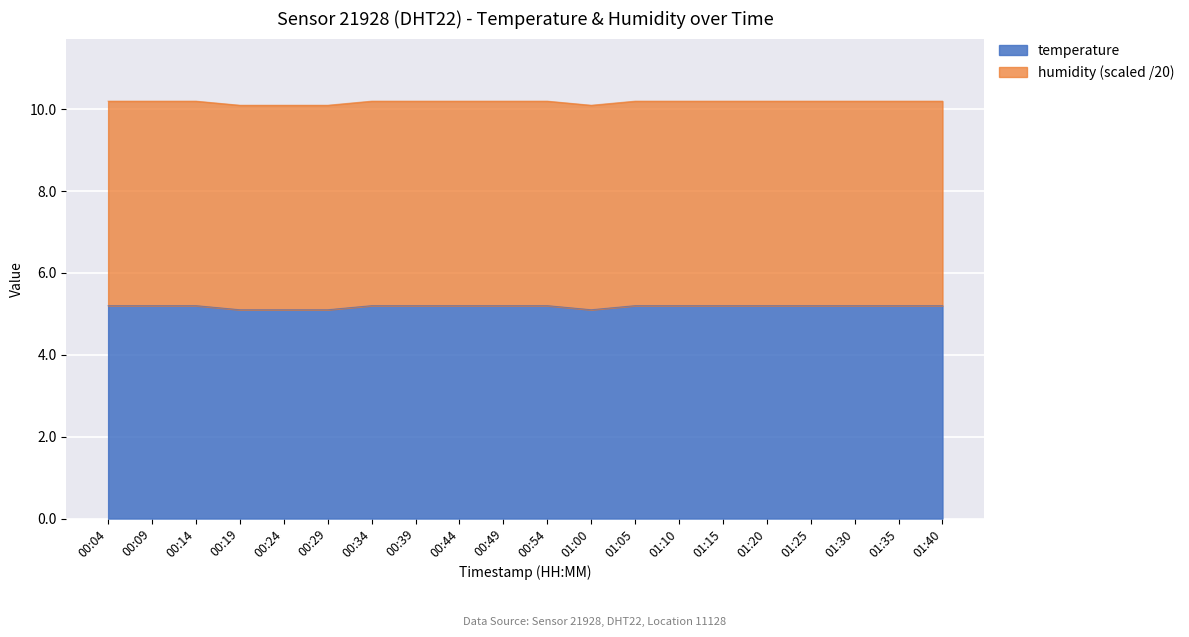

What is the value of the 6th point from the left?

5.1